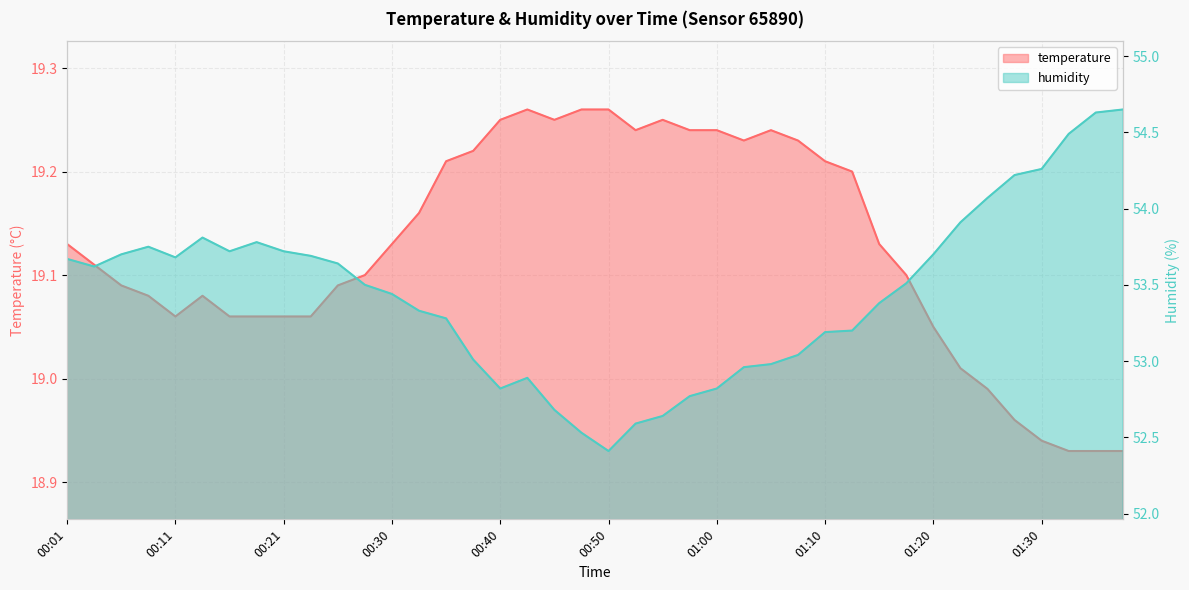

Reading left to right, what are all the values shown in this chart?

temperature: 00:01=19.1	00:03=19.1	00:06=19.1	00:08=19.1	00:11=19.1	00:13=19.1	00:16=19.1	00:18=19.1	00:21=19.1	00:23=19.1	00:25=19.1	00:28=19.1	00:30=19.1	00:33=19.2	00:35=19.2	00:38=19.2	00:40=19.2	00:43=19.3	00:45=19.2	00:48=19.3	00:50=19.3	00:53=19.2	00:55=19.2	00:58=19.2	01:00=19.2	01:03=19.2	01:05=19.2	01:08=19.2	01:10=19.2	01:13=19.2	01:15=19.1	01:18=19.1	01:20=19.1	01:23=19.0	01:25=19.0	01:28=19.0	01:30=18.9	01:33=18.9	01:35=18.9	01:38=18.9
humidity: 00:01=53.7	00:03=53.6	00:06=53.7	00:08=53.8	00:11=53.7	00:13=53.8	00:16=53.7	00:18=53.8	00:21=53.7	00:23=53.7	00:25=53.6	00:28=53.5	00:30=53.4	00:33=53.3	00:35=53.3	00:38=53.0	00:40=52.8	00:43=52.9	00:45=52.7	00:48=52.5	00:50=52.4	00:53=52.6	00:55=52.6	00:58=52.8	01:00=52.8	01:03=53.0	01:05=53.0	01:08=53.0	01:10=53.2	01:13=53.2	01:15=53.4	01:18=53.5	01:20=53.7	01:23=53.9	01:25=54.1	01:28=54.2	01:30=54.3	01:33=54.5	01:35=54.6	01:38=54.6